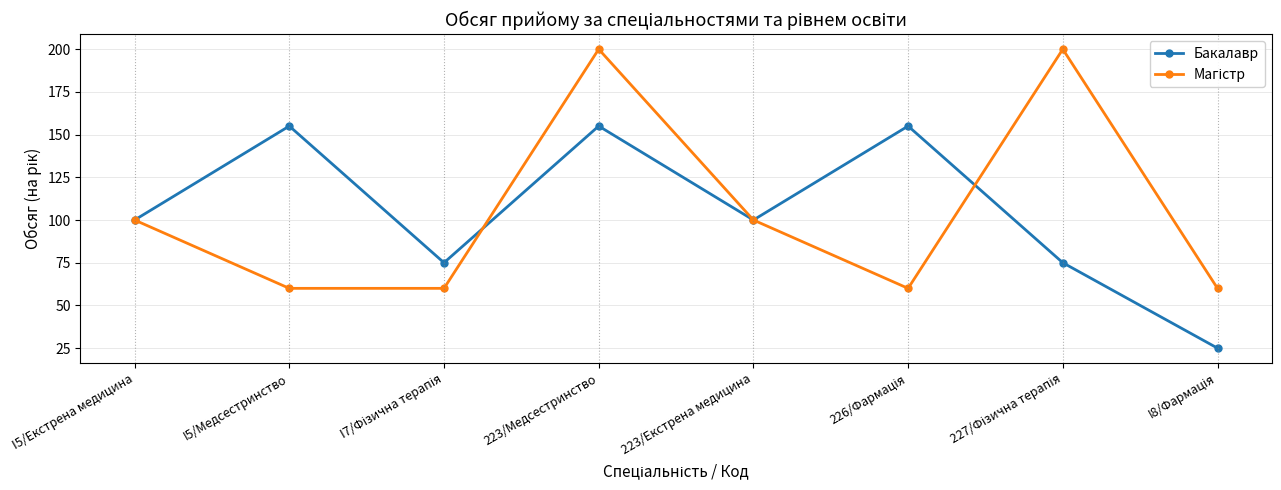

What is the total value across all series at I5/Медсестринство?

215